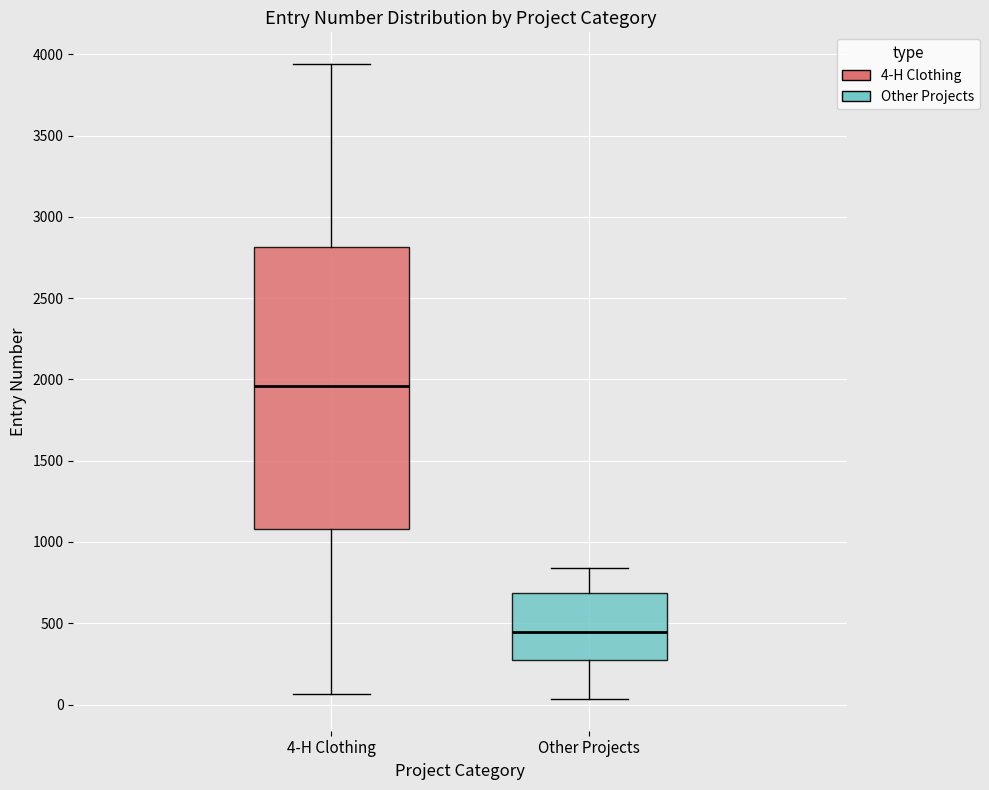

Reading left to right, read every box against the y-axis: the position of its median line, the range the box covers, and the ends of its whiskers. The values are not printed on the chart, so give them approximately, as read against the axis.

4-H Clothing: median 1950, box 1100 to 2800, whiskers 50 to 3950
Other Projects: median 450, box 300 to 700, whiskers 50 to 850